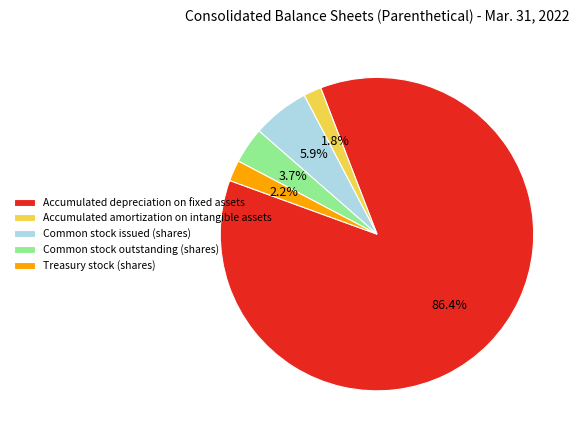

What is the ratio of the value at Common stock outstanding (shares) to the value at Treasury stock (shares)?

1.7